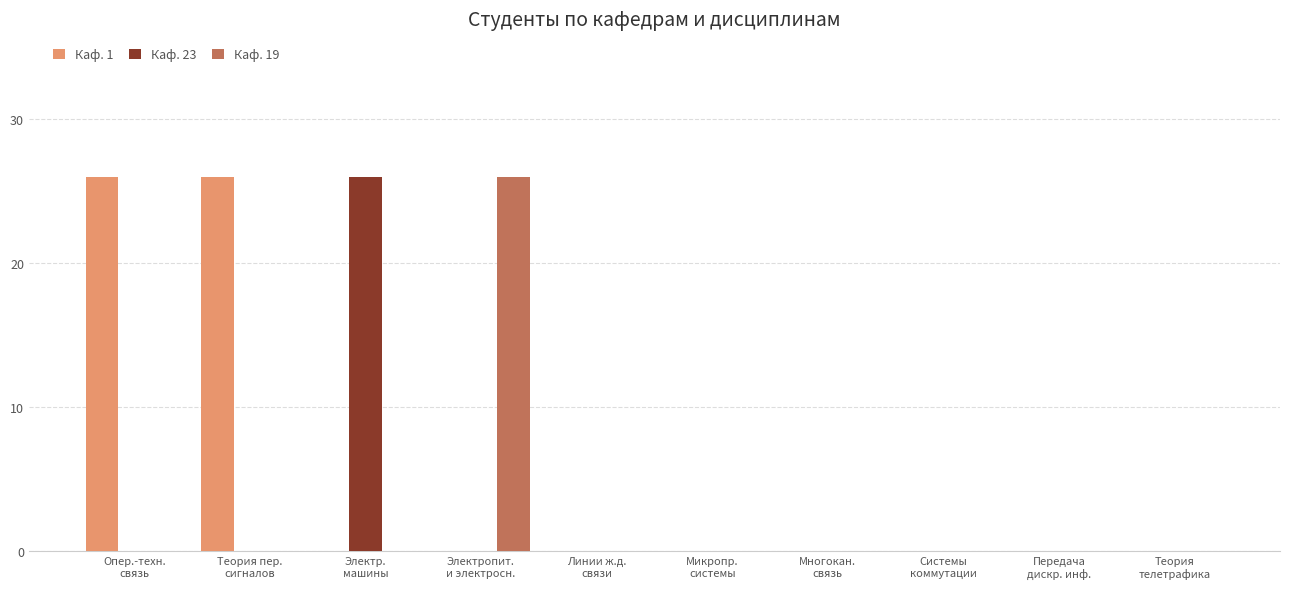

What is the maximum value shown in the chart?

26